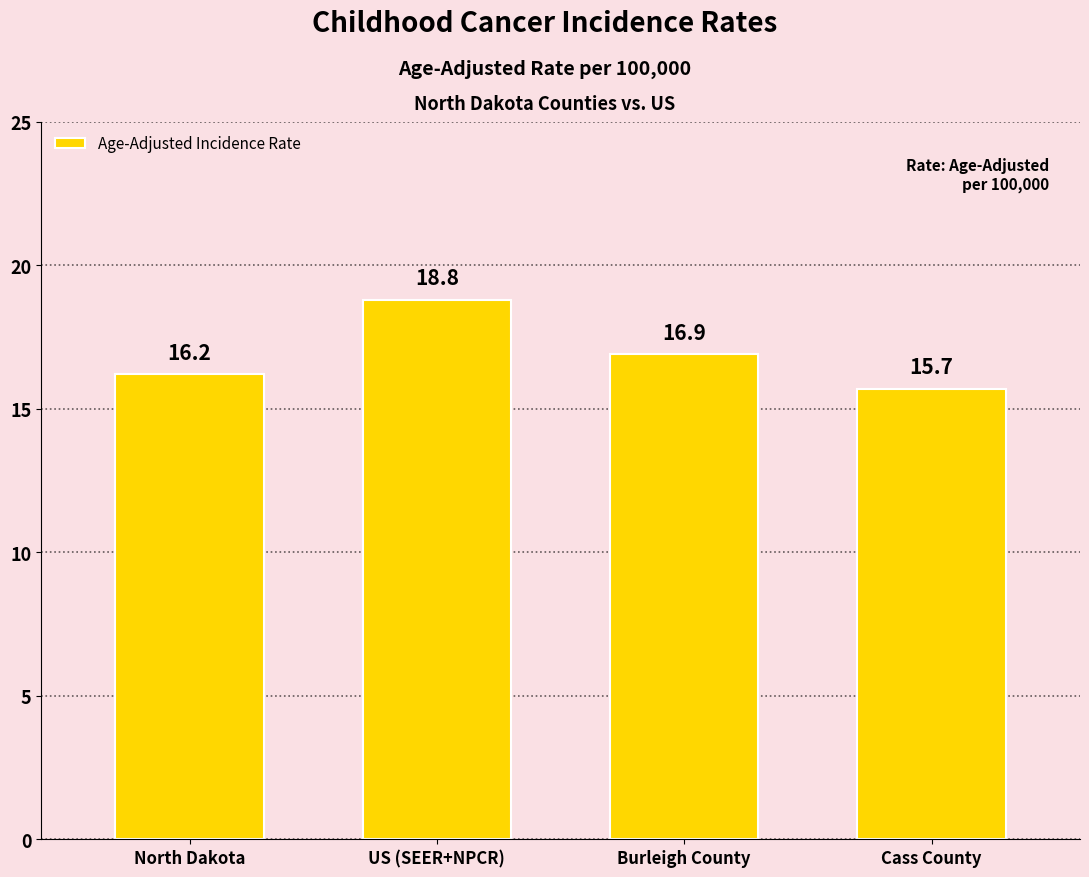

How many data points are less than 16?

1